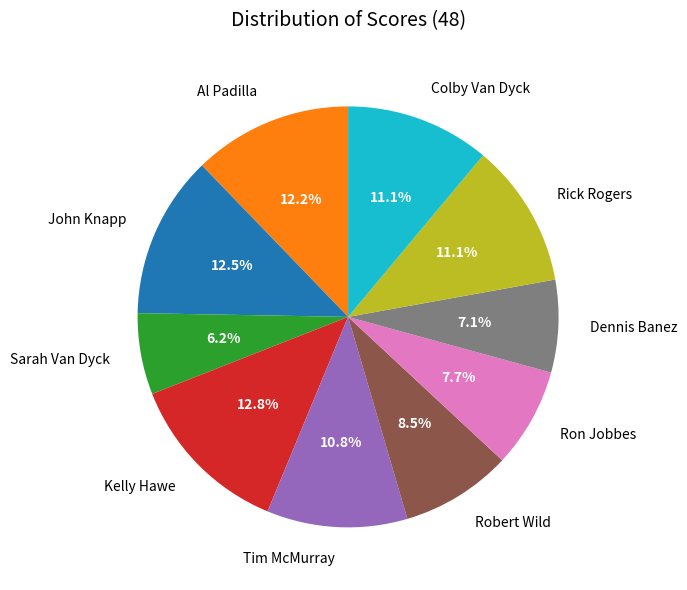

What is the ratio of the value at Al Padilla to the value at Dennis Banez?

1.7